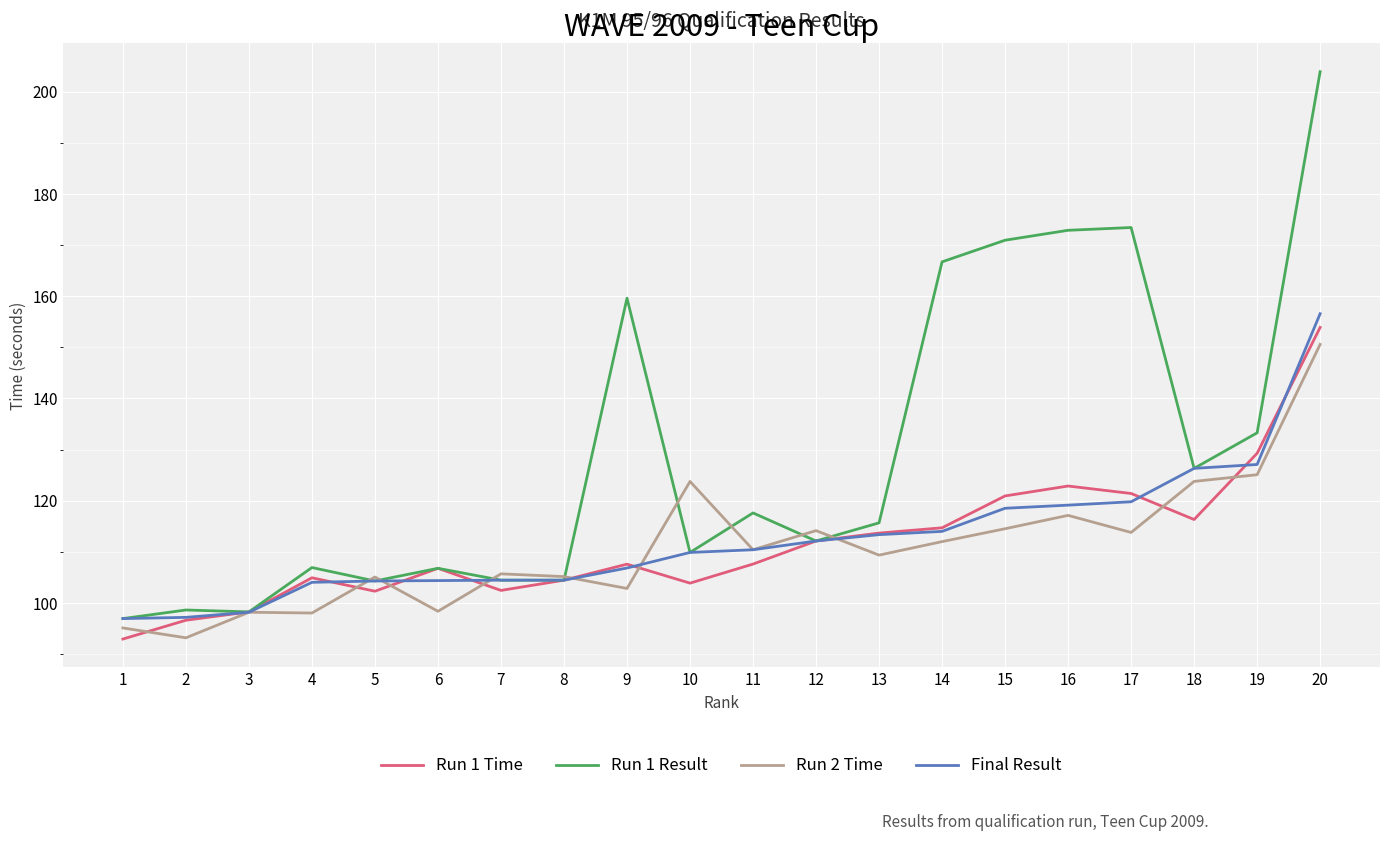

What is the highest value of the Run 2 Time series?

150.6